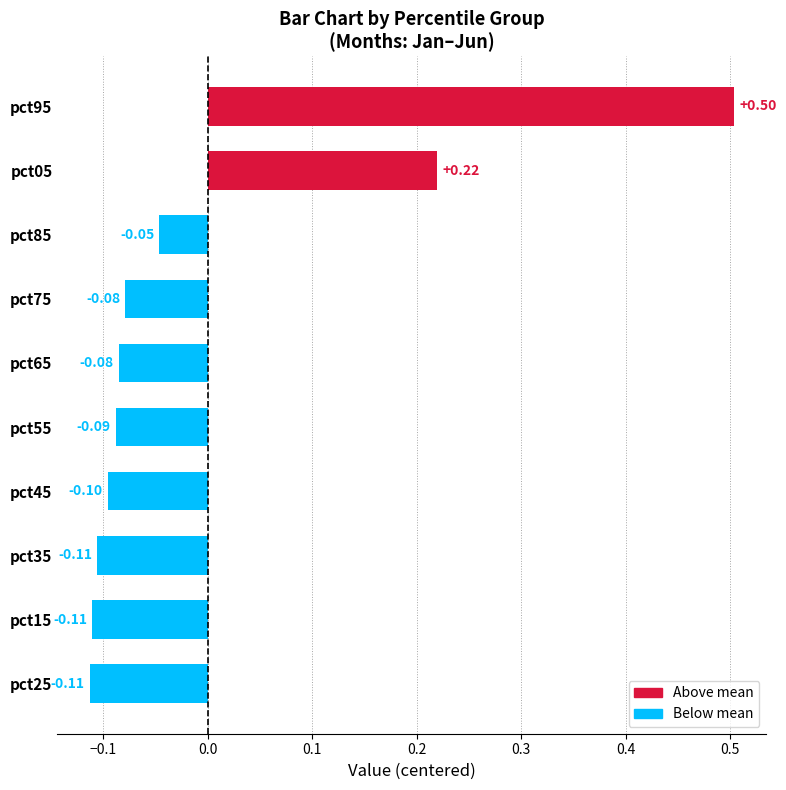

What is the difference between the second highest and second lowest values?

0.3